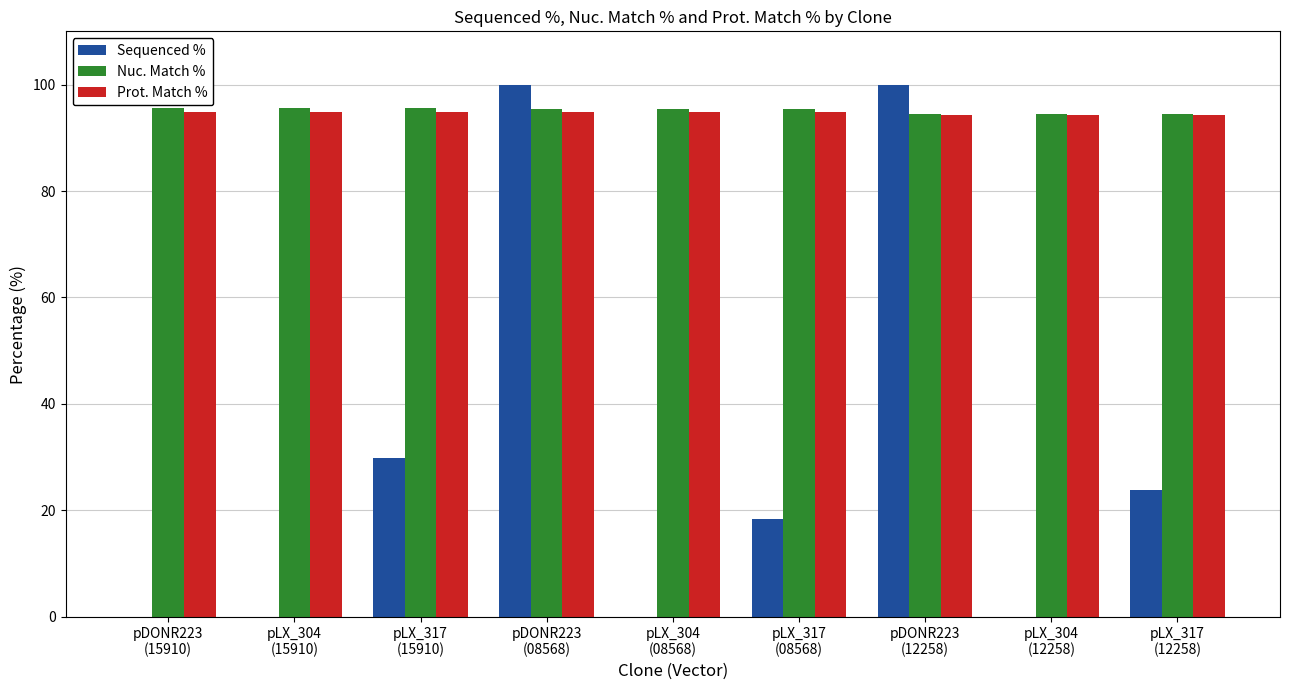

What is the greatest value displayed?

100.0